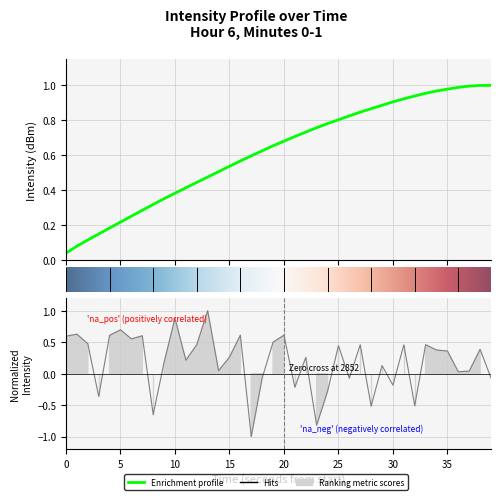

Is this an area chart (filled region under the line)?

No